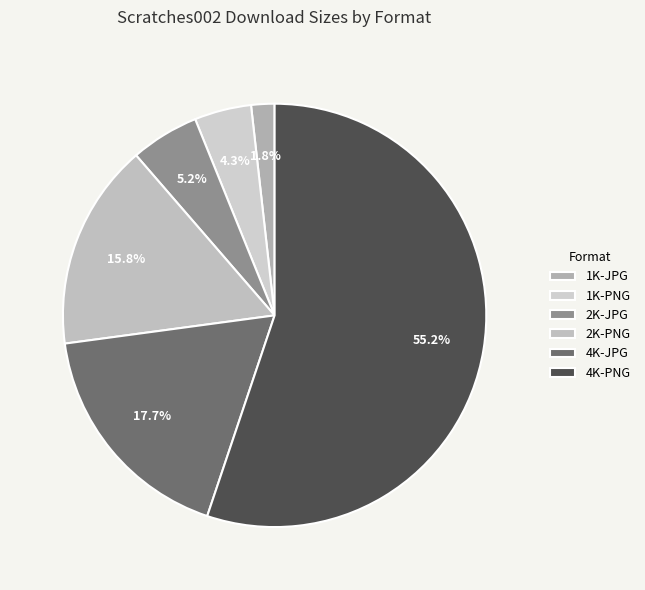

To the nearest percent, what is the difference between the largest and smallest slice percentages?

53%